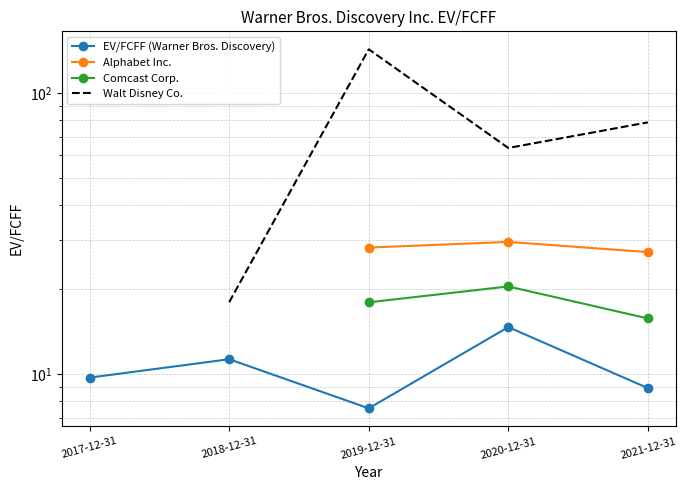

What is the label of the 1st point from the right?

2021-12-31